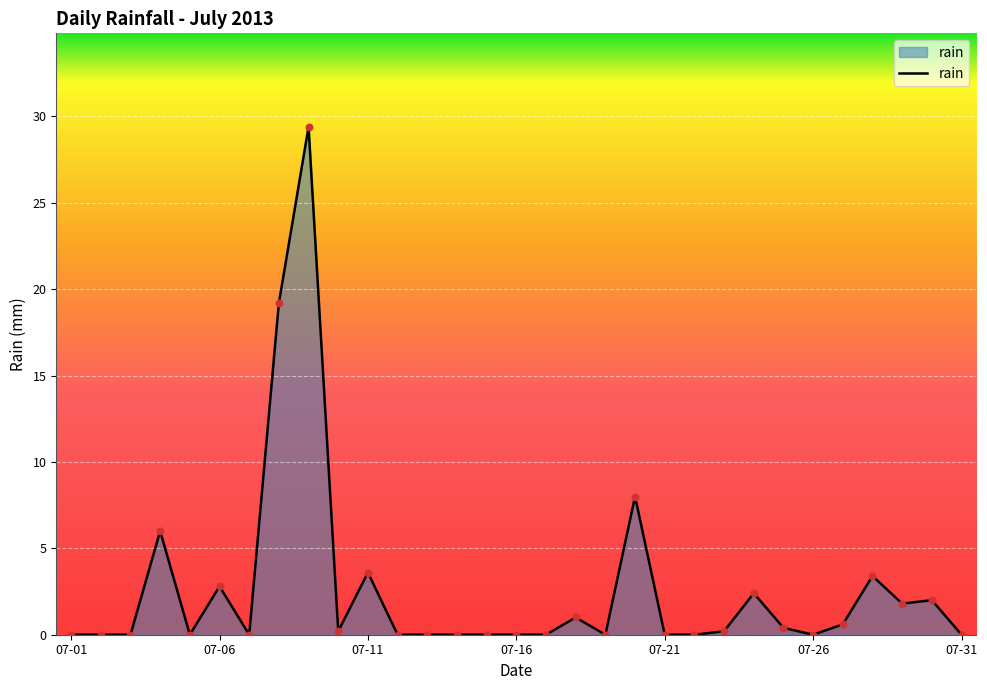

What is the greatest value displayed?

29.4